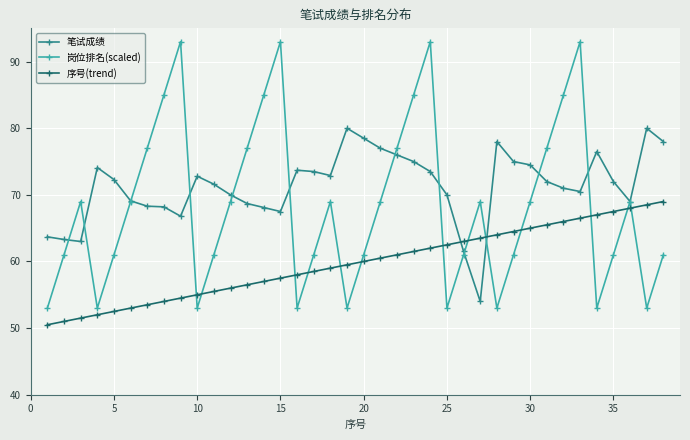

Which series has the widest spread of values?

岗位排名(scaled)